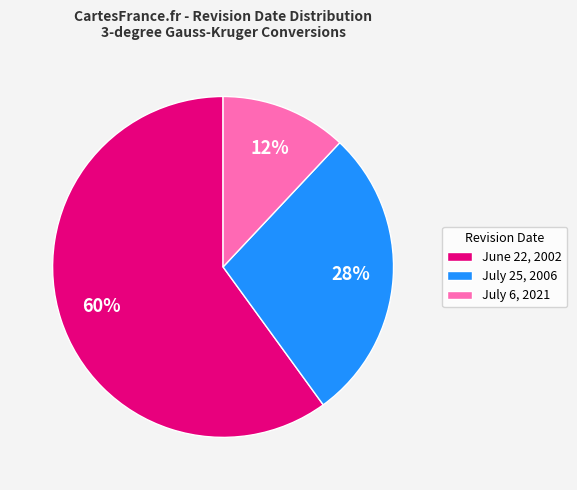

Rank the categories by value from lowest to highest.

July 6, 2021, July 25, 2006, June 22, 2002